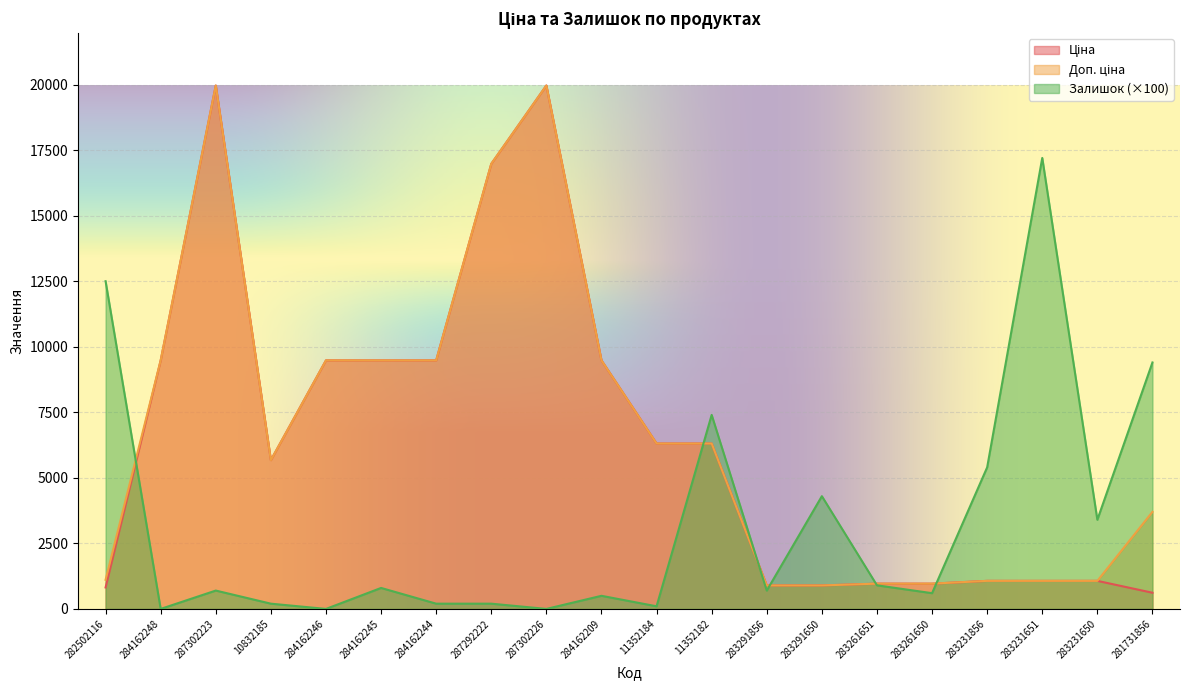

At which label is Залишок closest to 8600?

281731856